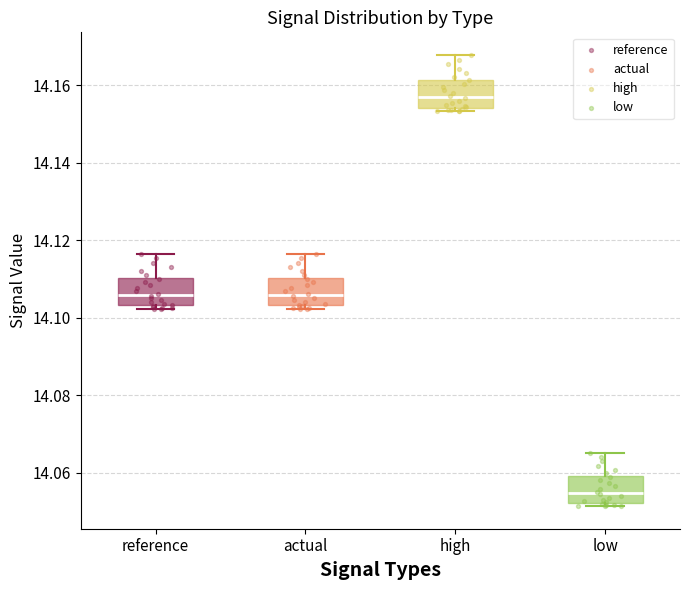

Which box has the lowest median line?

low